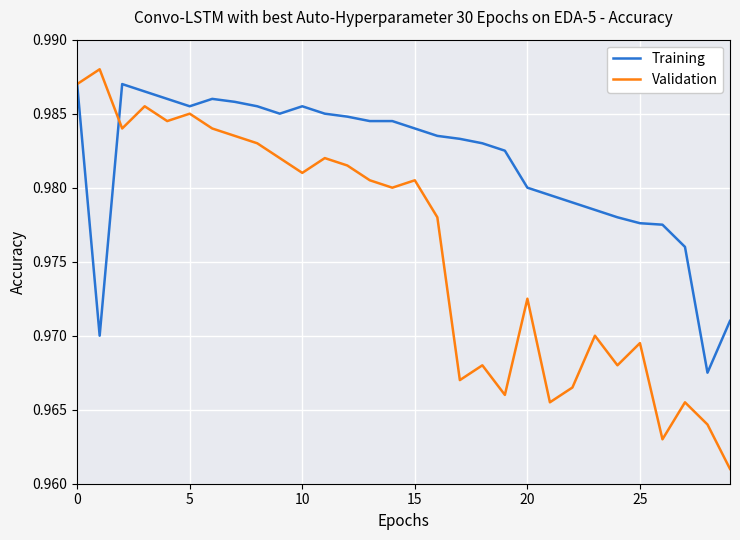

True or false: Training and Validation intersect in this chart.

True